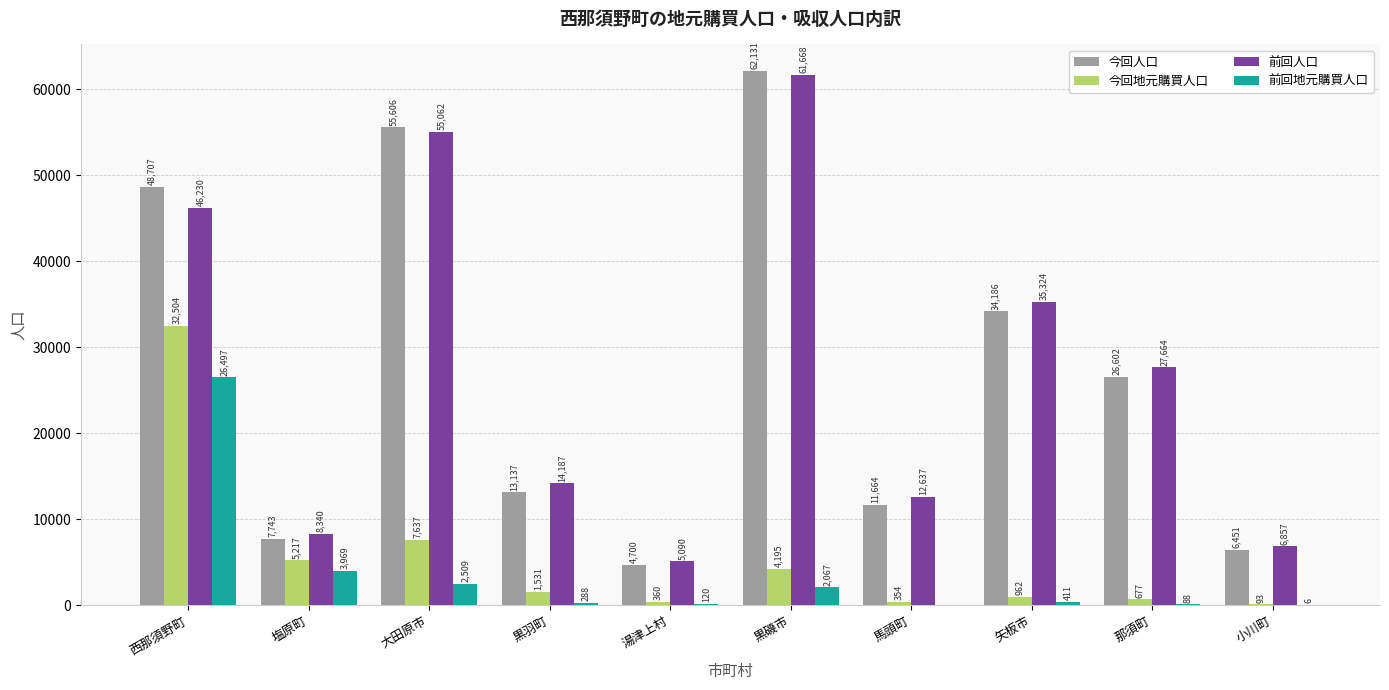

Which category has the highest value in the 前回人口 series?

黒磯市